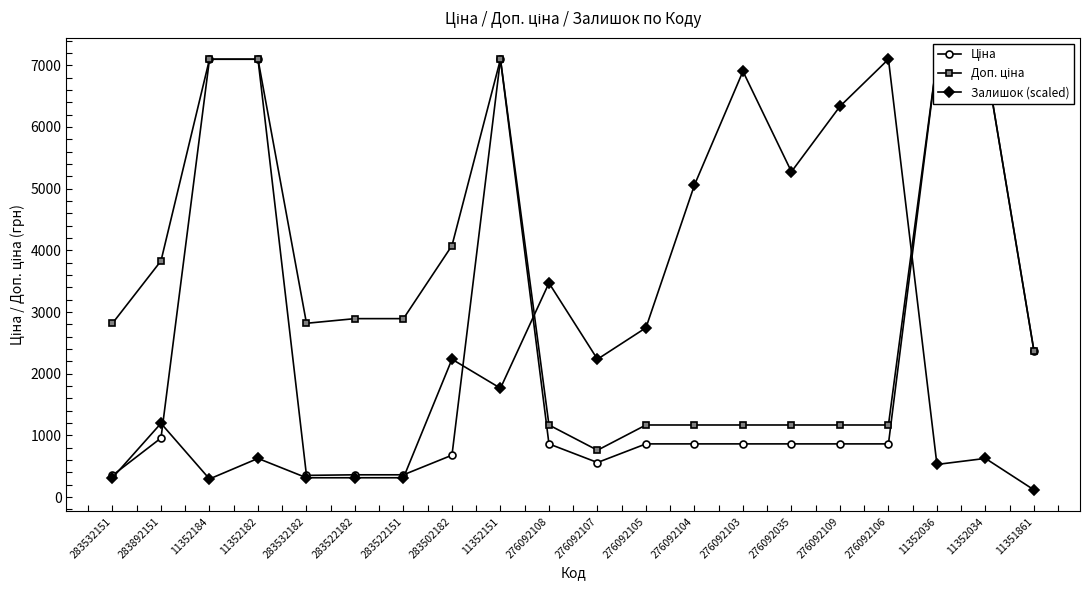

The Доп. ціна series shows 1169.2 at 276092105. True or false?

True